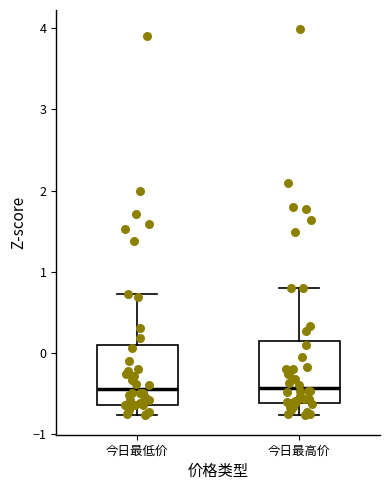

Reading left to right, transcribe this box plot: for each box, give where its median line is, the range the box spans, and where its two whiskers end, as read against the y-axis. The values are not printed on the chart, so give them approximately, as read against the axis.

今日最低价: median -0.4, box -0.6 to 0.1, whiskers -0.8 to 0.7
今日最高价: median -0.4, box -0.6 to 0.1, whiskers -0.8 to 0.8